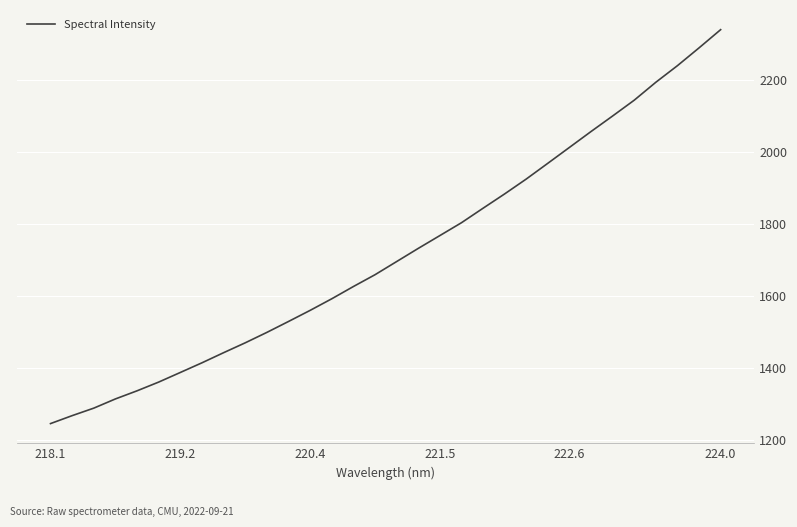

What is the minimum value shown in the chart?

1245.5